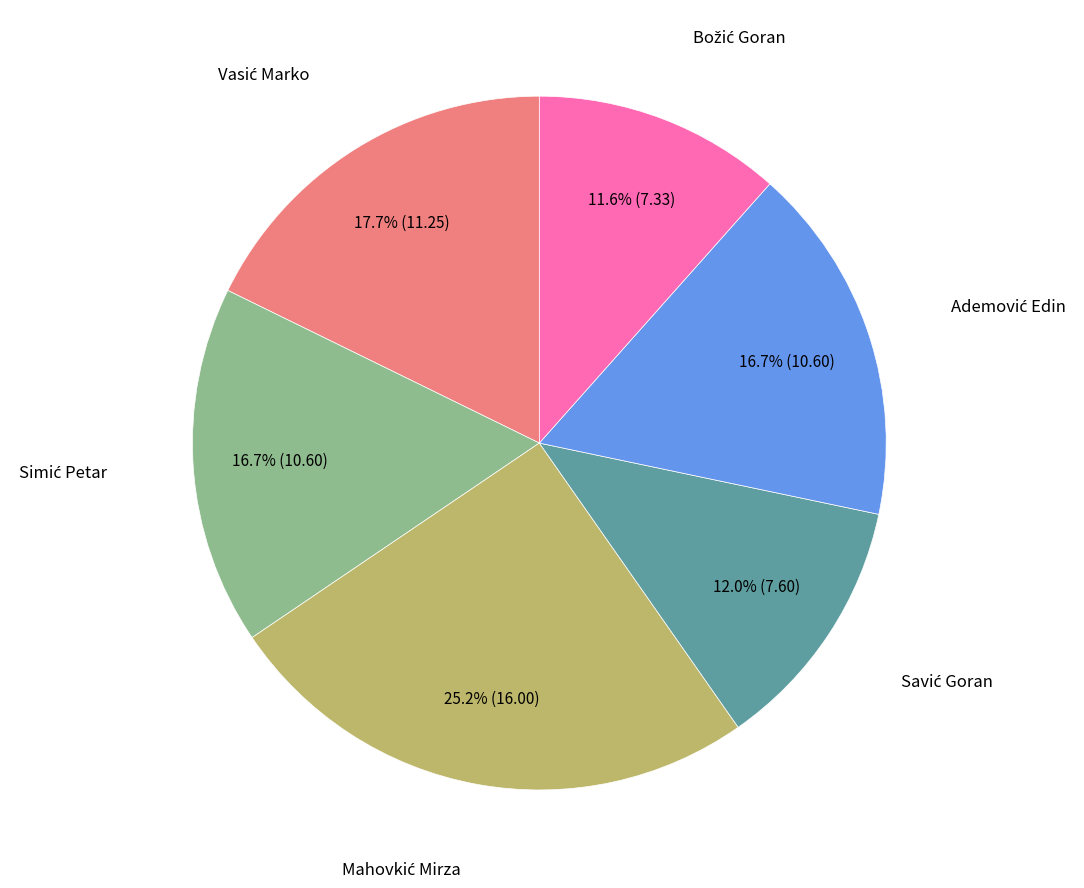

Is there any slice that represents more than half of the pie?

No